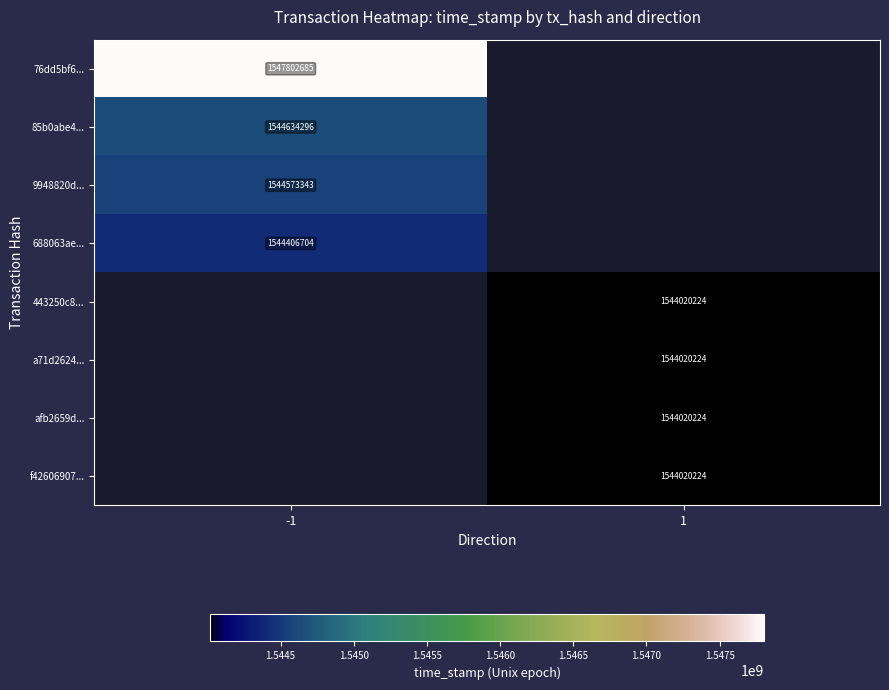

The value of 688063ae... at -1 is 2047934861. True or false?

False